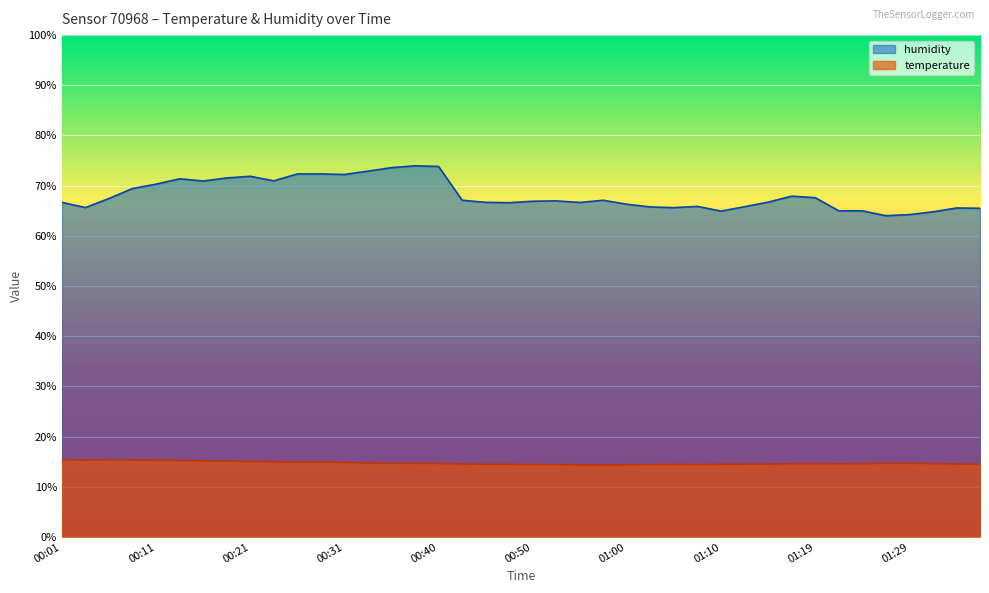

What are all the series names shown in the legend?

humidity, temperature